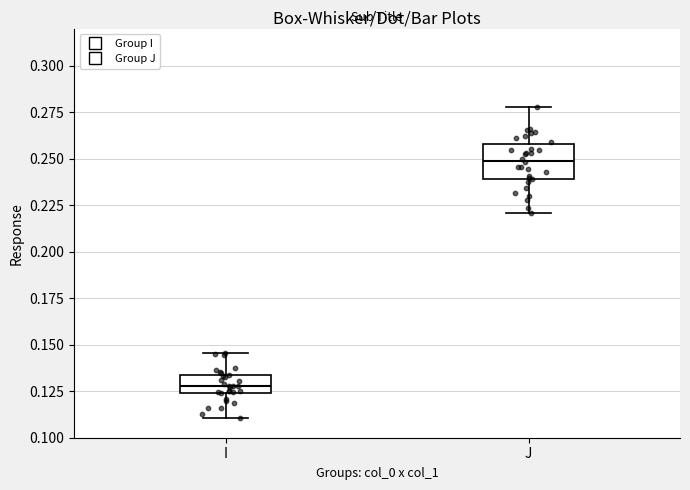

Which box has the lowest median line?

I